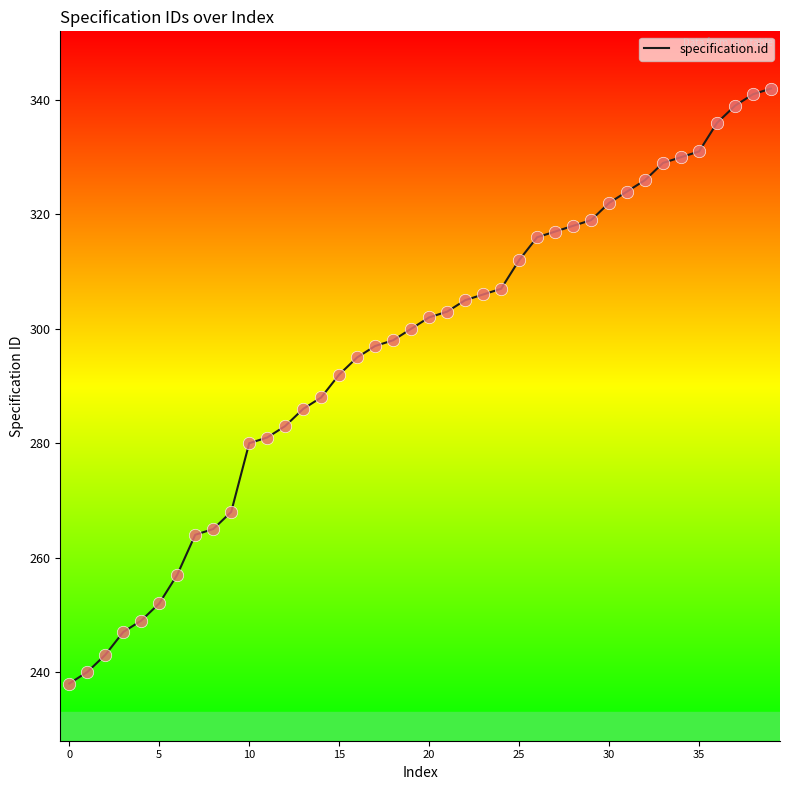

What is the difference between the maximum and minimum values?

104